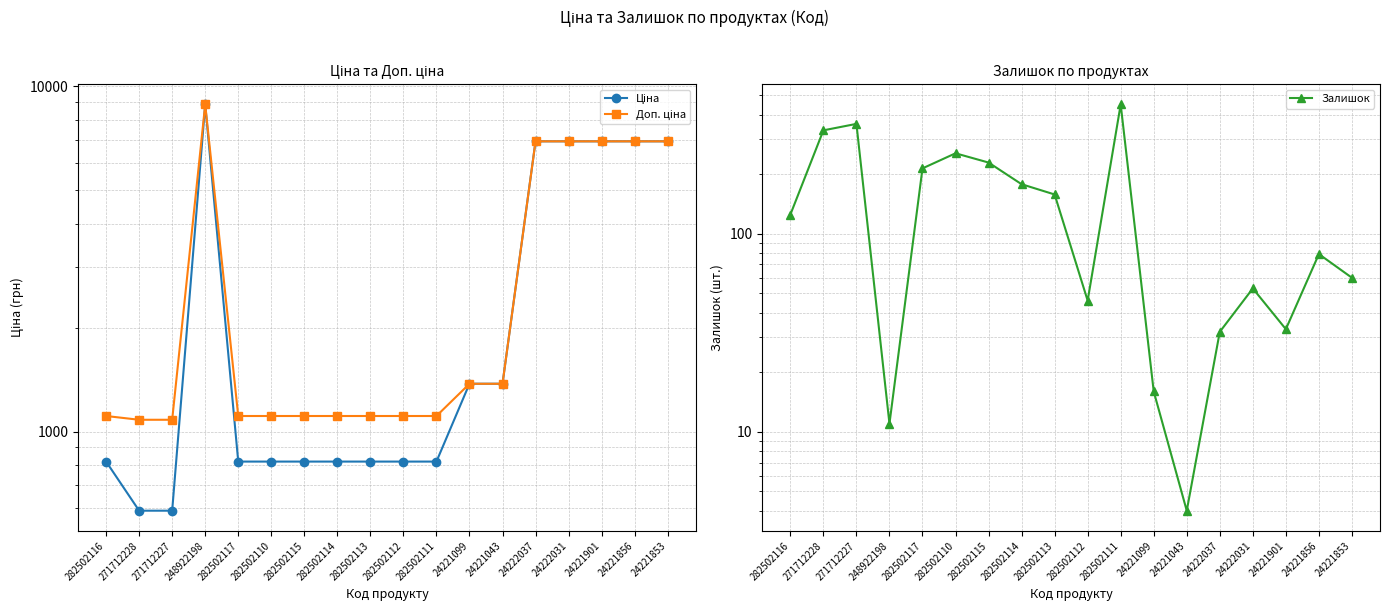

True or false: Залишок and Ціна cross at least once.

False